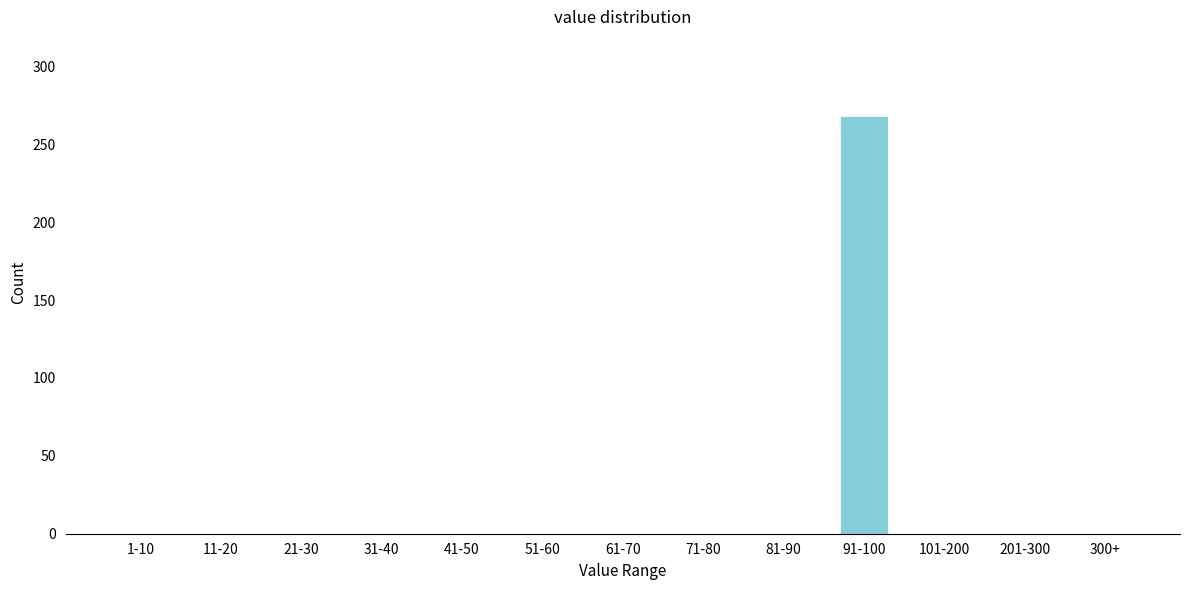

Reading right to left, extract all data points from this chart.

300+=0	201-300=0	101-200=0	91-100=268	81-90=0	71-80=0	61-70=0	51-60=0	41-50=0	31-40=0	21-30=0	11-20=0	1-10=0